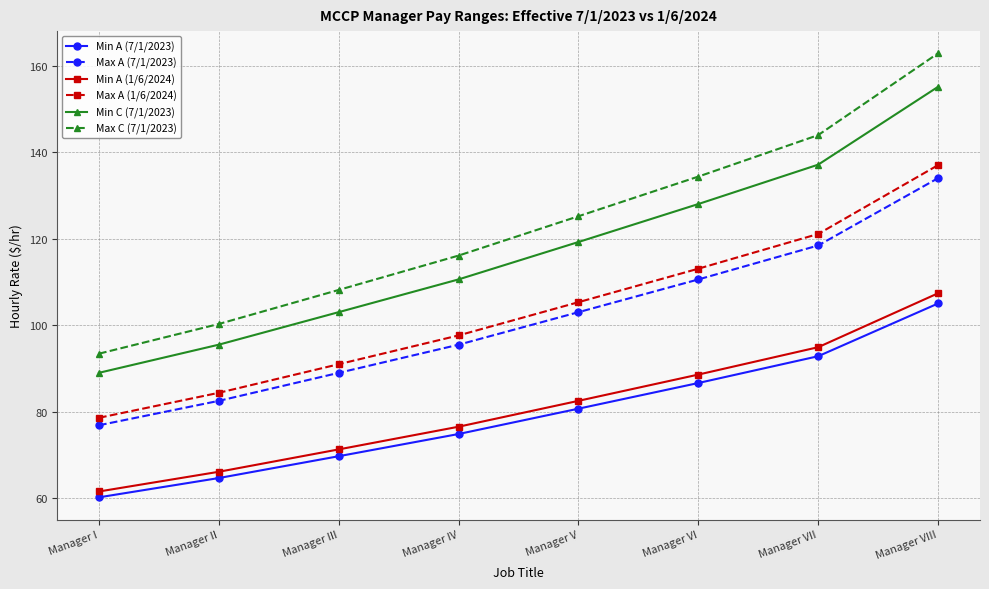

What is the difference between the maximum and minimum values in the Max A (7/1/2023) series?

57.2